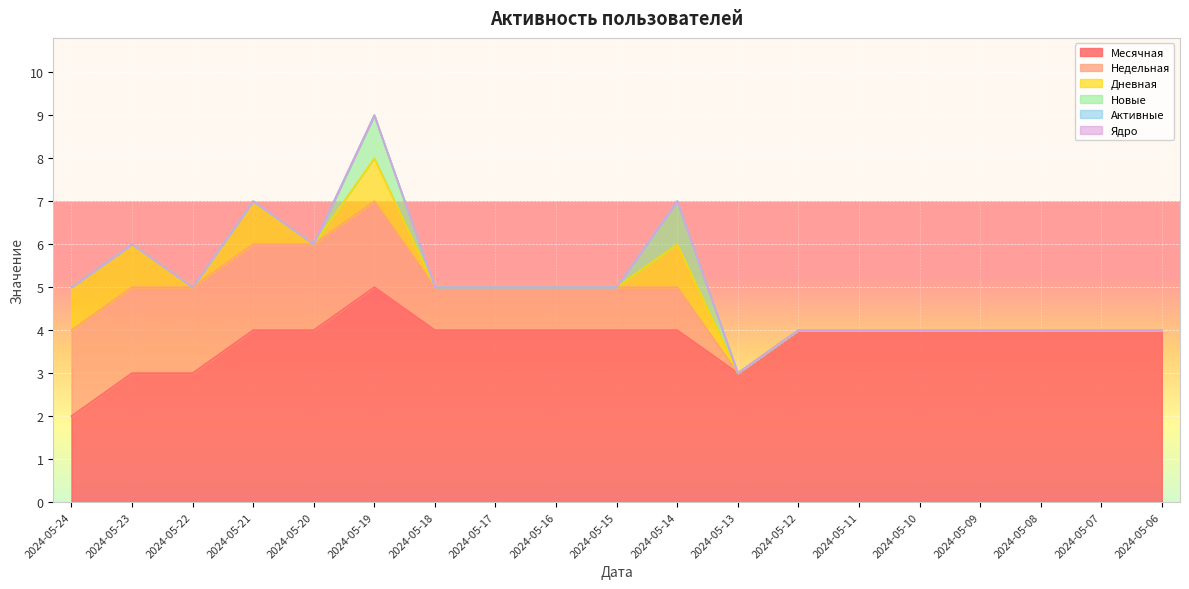

What is the difference between the Месячная values at 2024-05-13 and 2024-05-24?

1